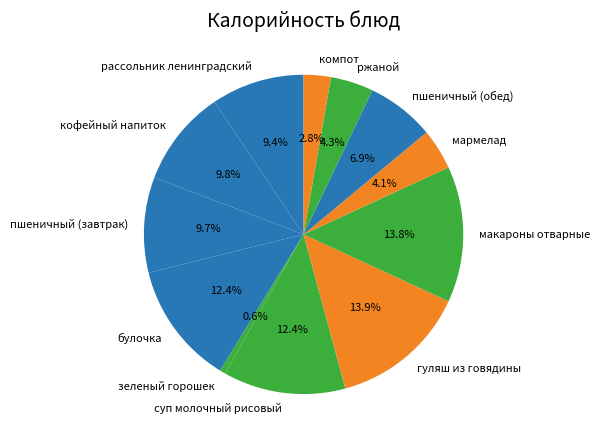

What is the ratio of the value at рассольник ленинградский to the value at ржаной?

2.2